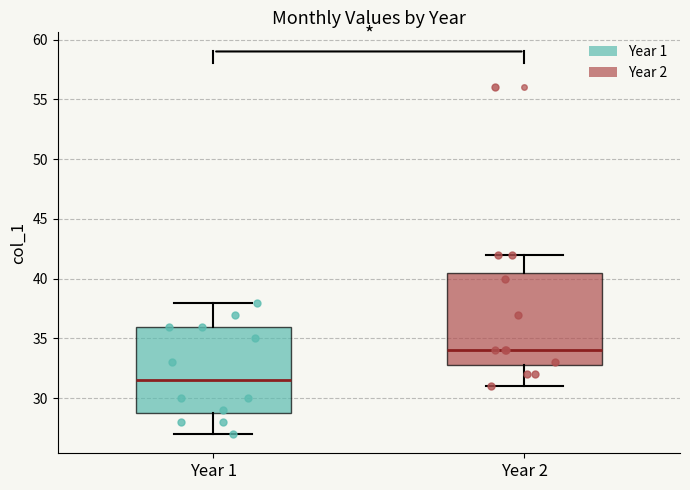

Which box's median line is the highest?

Year 2